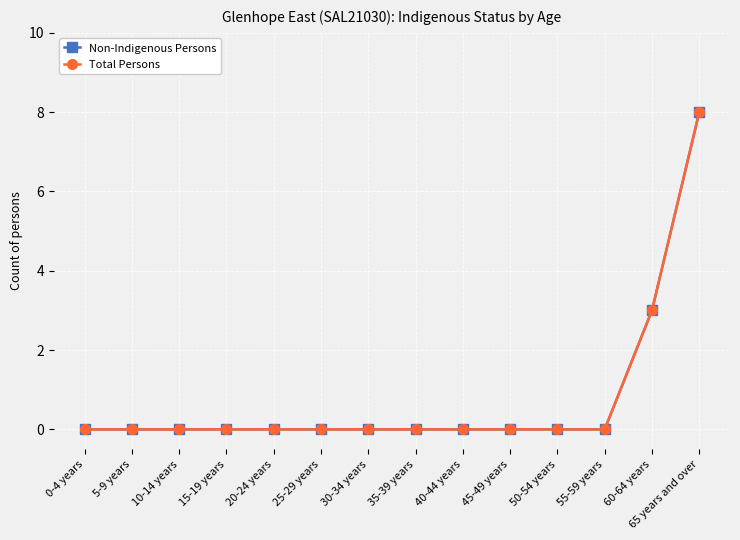

True or false: Non-Indigenous Persons and Total Persons cross at least once.

False